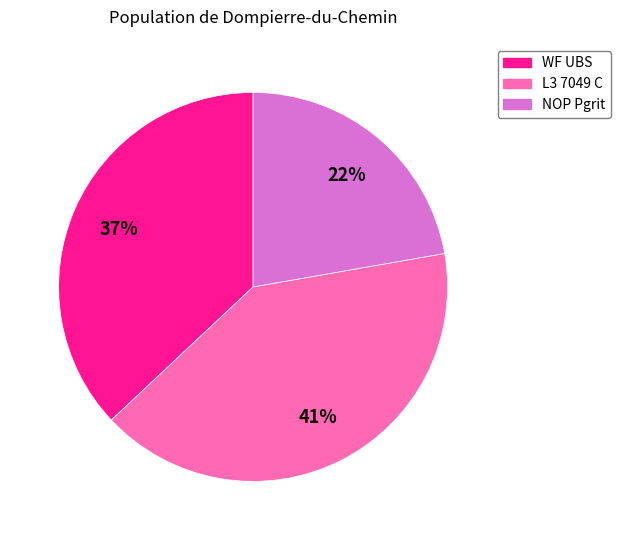

What percentage is the NOP Pgrit slice, to the nearest percent?

22%